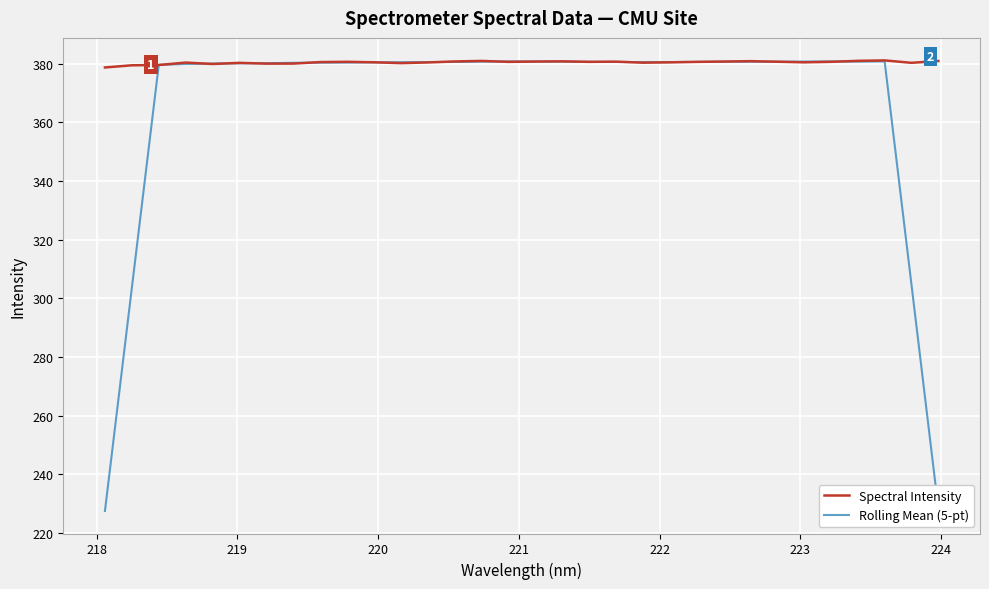

Which series has the largest total across all categories?

Spectral Intensity